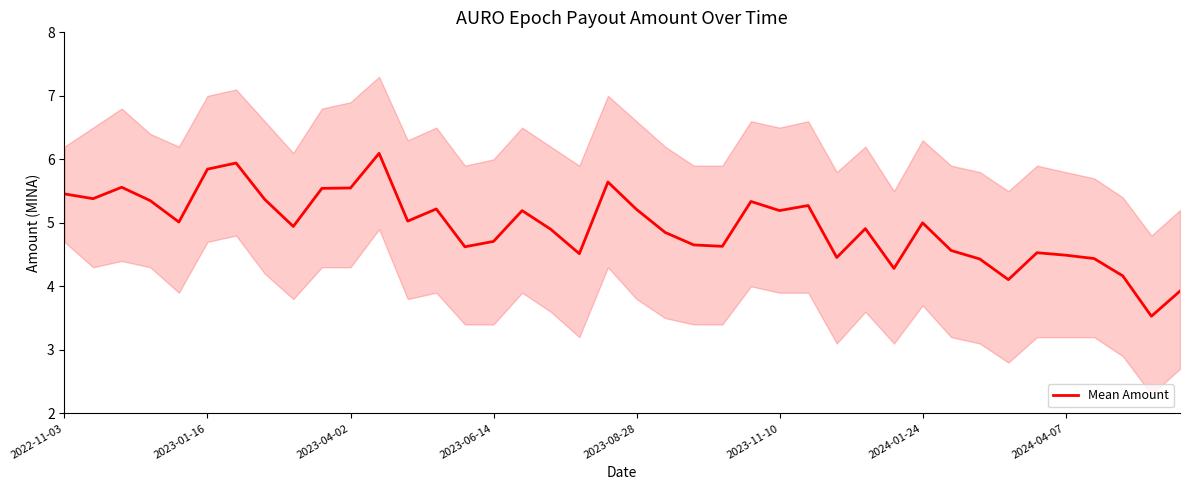

True or false: there are more than 2 points higher than both neighbors.

True